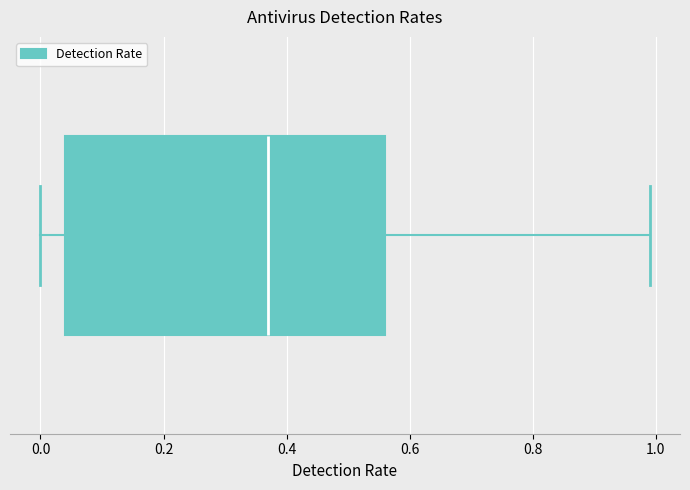

Where does the median line of the box sit on the x-axis? The values are not printed on the chart, so give them approximately, as read against the axis.

0.38